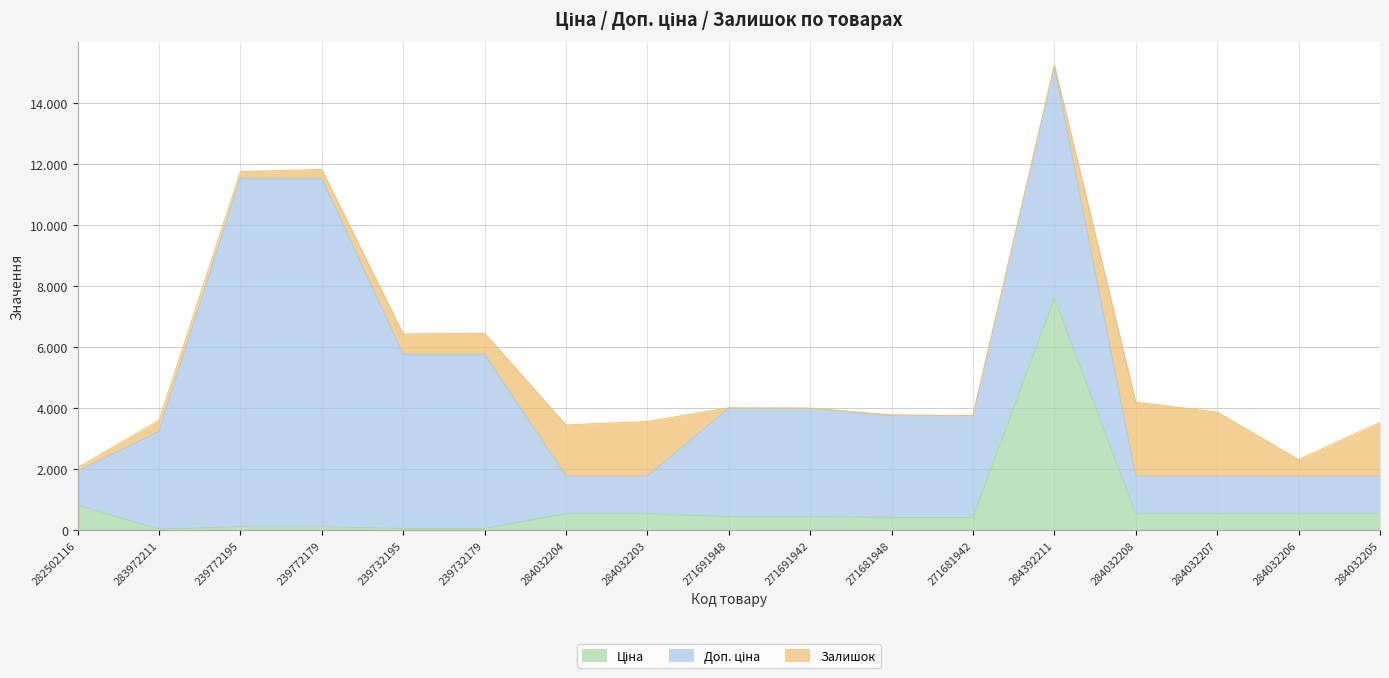

Reading right to left, transcribe all the data shown in this chart.

Ціна: 539.0	539.0	539.0	539.0	7596.5	416.6	416.6	443.1	443.1	539.0	539.0	57.0	57.0	114.1	114.1	32.0	818.5
Доп. ціна: 1235.4	1235.4	1235.4	1235.4	7596.5	3332.5	3332.5	3545.0	3545.0	1235.4	1235.4	5705.0	5705.0	11410.0	11410.0	3205.0	1109.2
Залишок: 1757.0	539.0	2096.0	2419.0	43.0	10.0	30.0	13.0	22.0	1786.0	1674.0	686.0	665.0	290.0	218.0	360.0	125.0